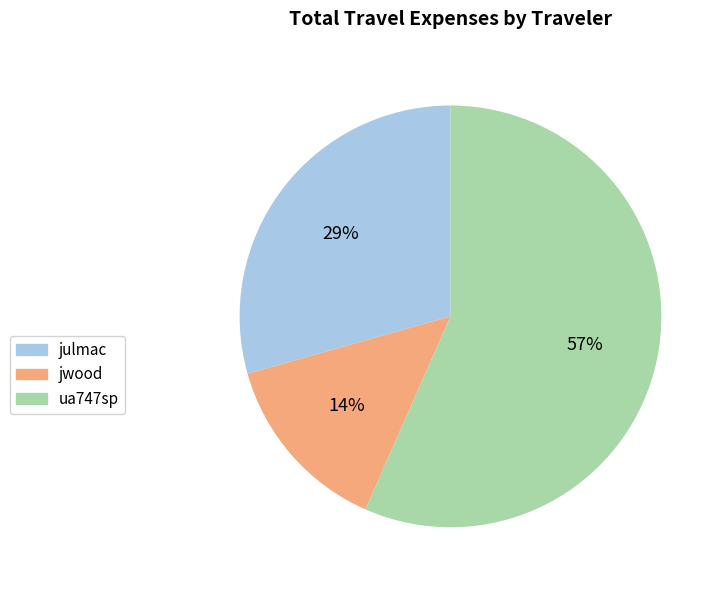

The ua747sp slice represents 62% of the pie. True or false?

False